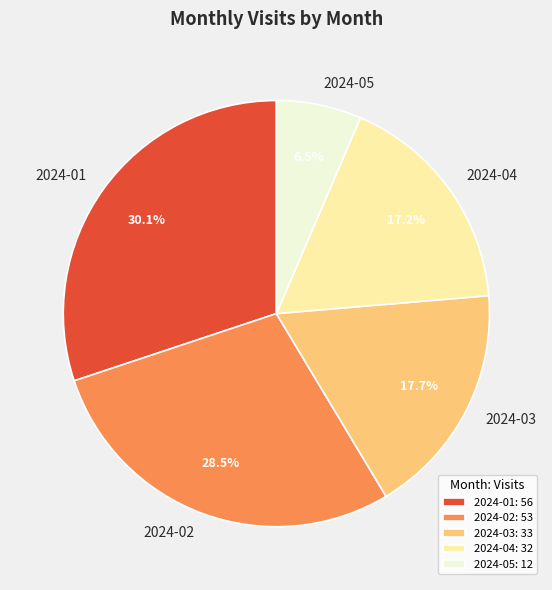

To the nearest percent, what is the difference between the largest and smallest slice percentages?

24%